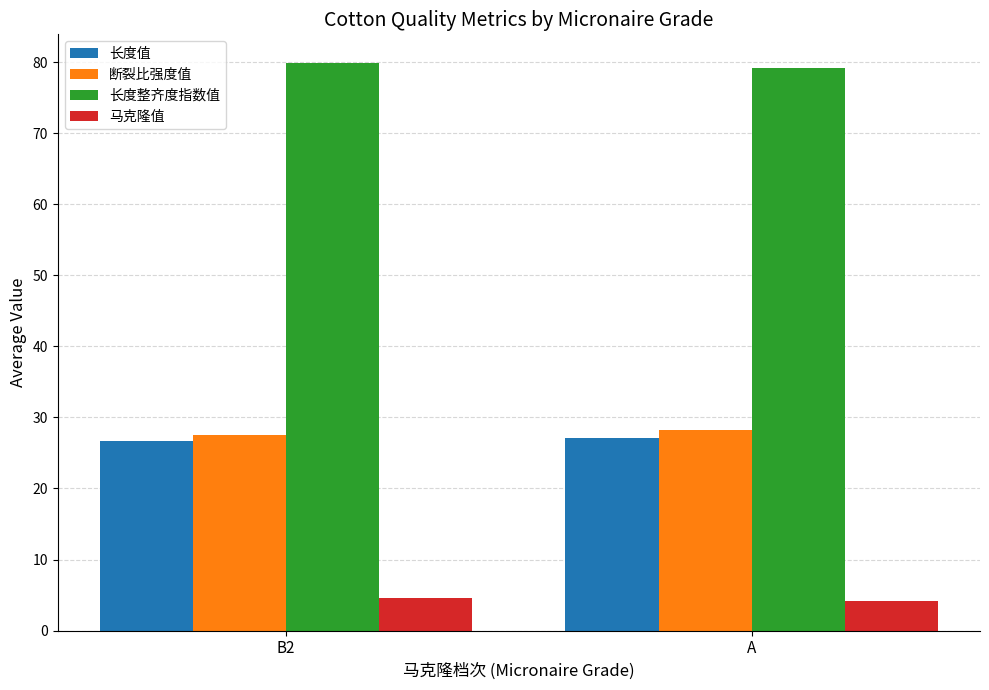

What value does the 长度整齐度指数值 series have at A?

79.2